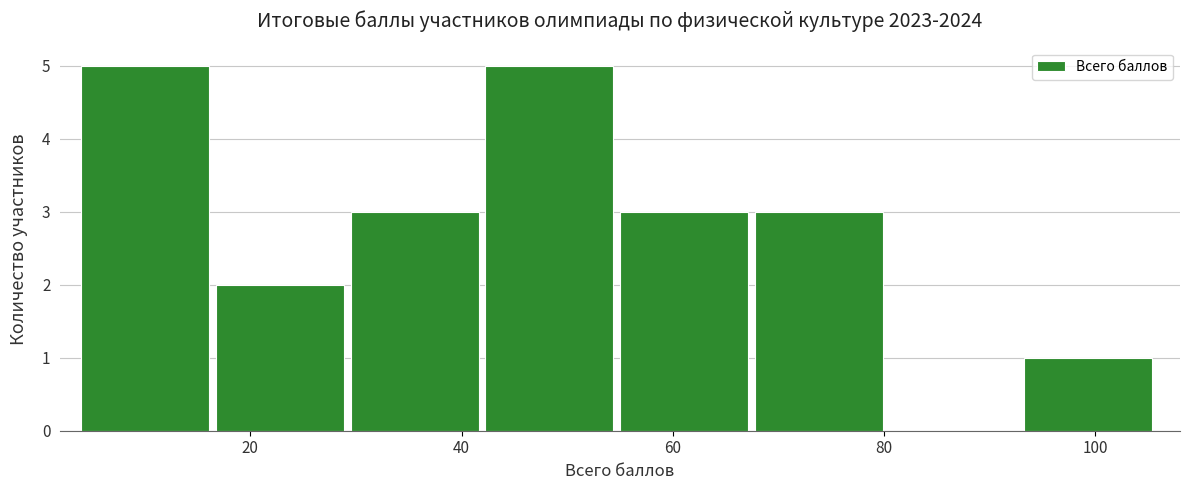

Reading left to right, list every bar in this chart as the range it spans on the x-axis followed by its height. Neither the bar edges nor the heights are printed on the chart, so give them approximately, as read against the axes.

4 to 16: 5
16 to 30: 2
30 to 42: 3
42 to 56: 5
56 to 68: 3
68 to 80: 3
80 to 94: 0
94 to 106: 1